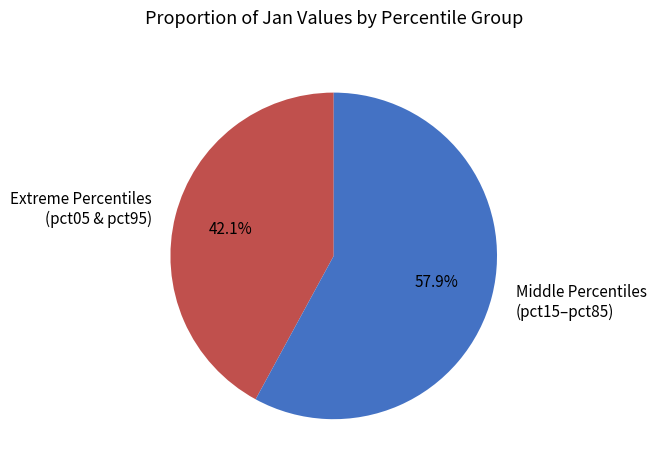

What is the smallest slice in the pie chart?

Extreme Percentiles (pct05 & pct95)